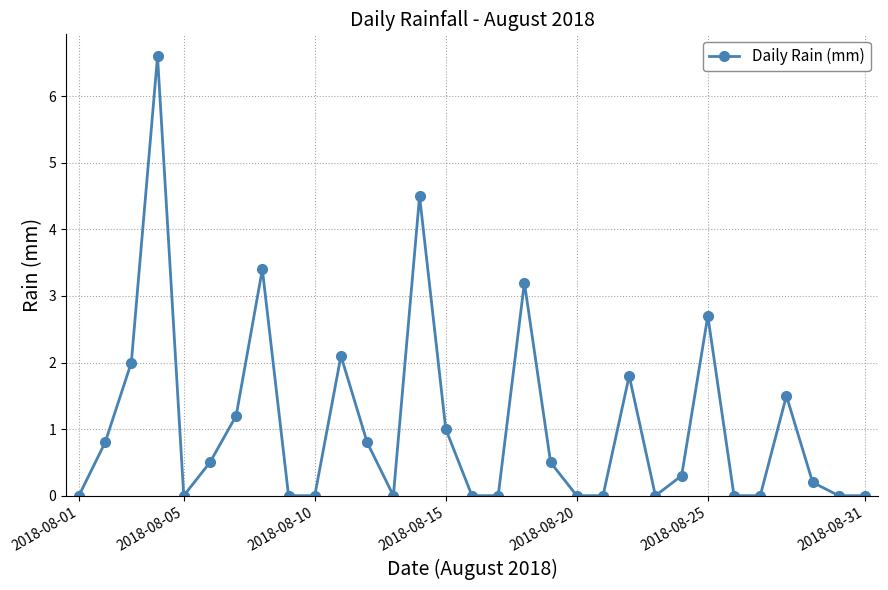

How many data points does each series have?

31